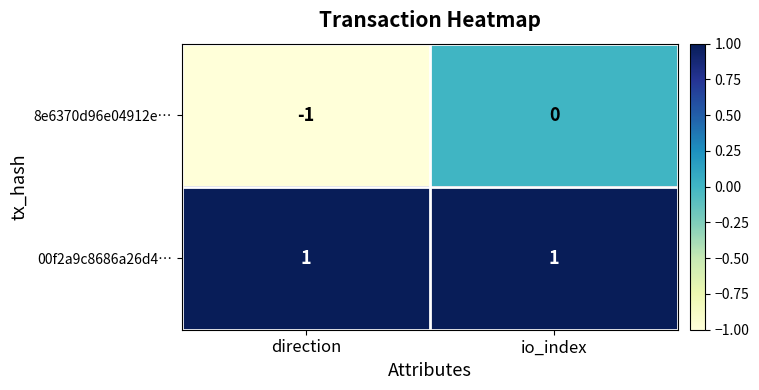

The value of 8e6370d96e04912e… at io_index is 0. True or false?

True